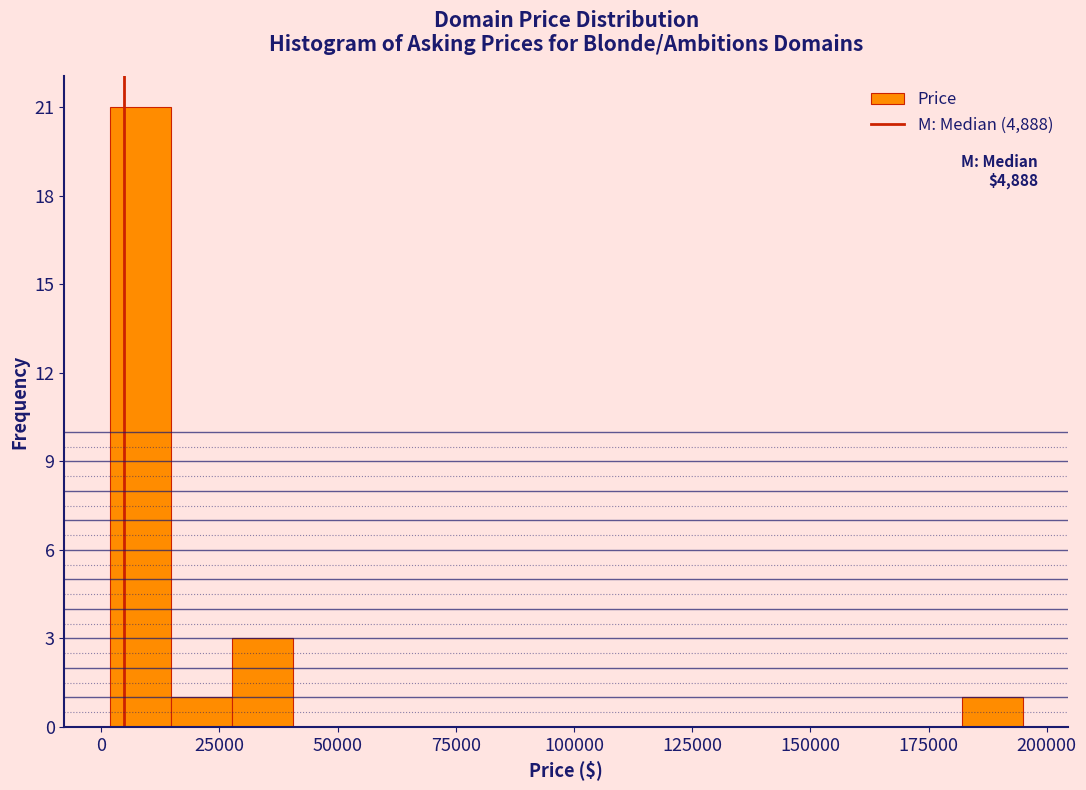

Read against the x-axis, roughly where is the centre of the tallest bar?

10000